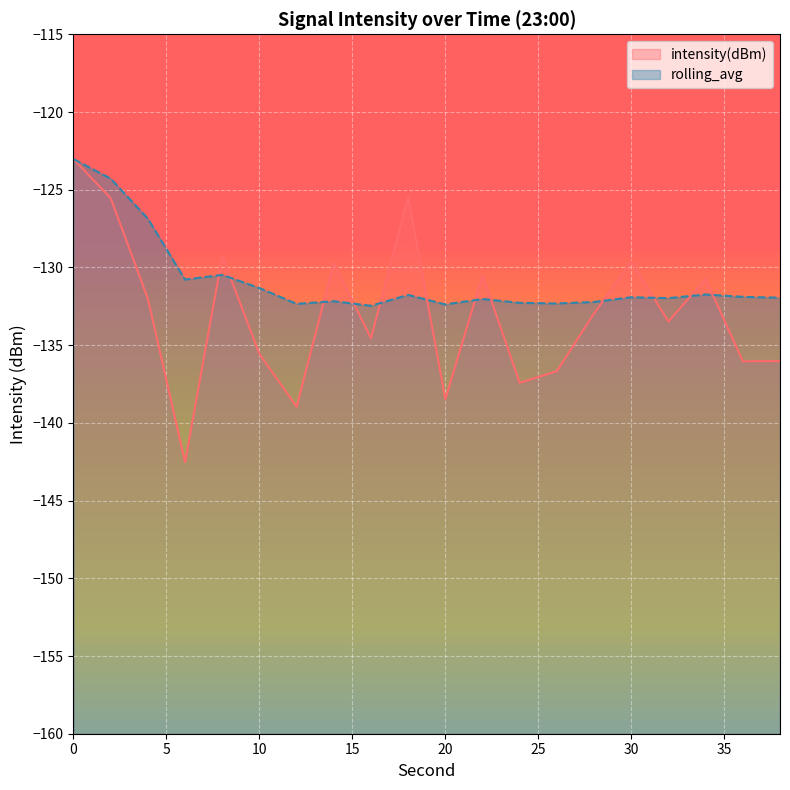

Reading left to right, transcribe all the data shown in this chart.

intensity(dBm): -123.0	-125.5	-132.0	-142.5	-129.3	-135.6	-139.0	-129.7	-134.6	-125.5	-138.5	-130.5	-137.4	-136.7	-133.0	-129.6	-133.5	-130.7	-136.0	-136.0
rolling_avg: -123.0	-124.3	-126.9	-130.8	-130.5	-131.3	-132.3	-132.2	-132.5	-131.8	-132.4	-132.0	-132.3	-132.3	-132.2	-131.9	-132.0	-131.7	-131.9	-131.9